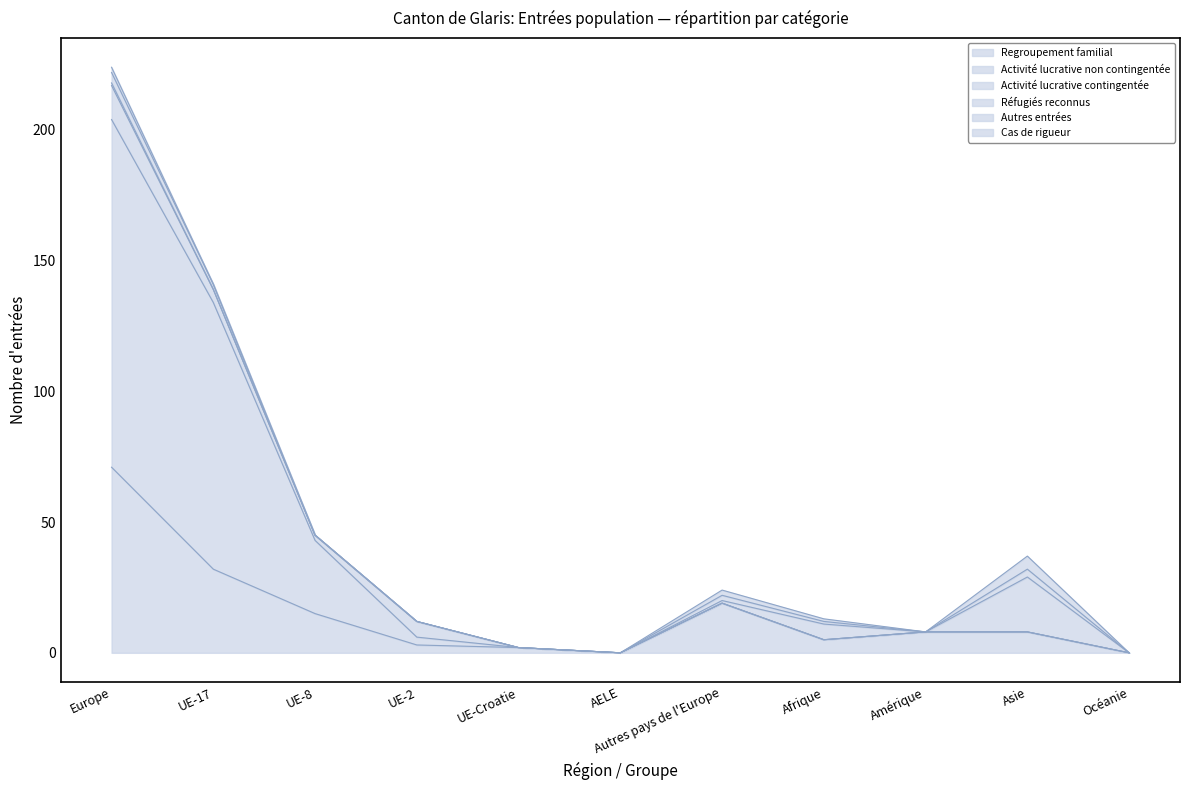

What is the label of the 5th point from the right?

Autres pays de l'Europe